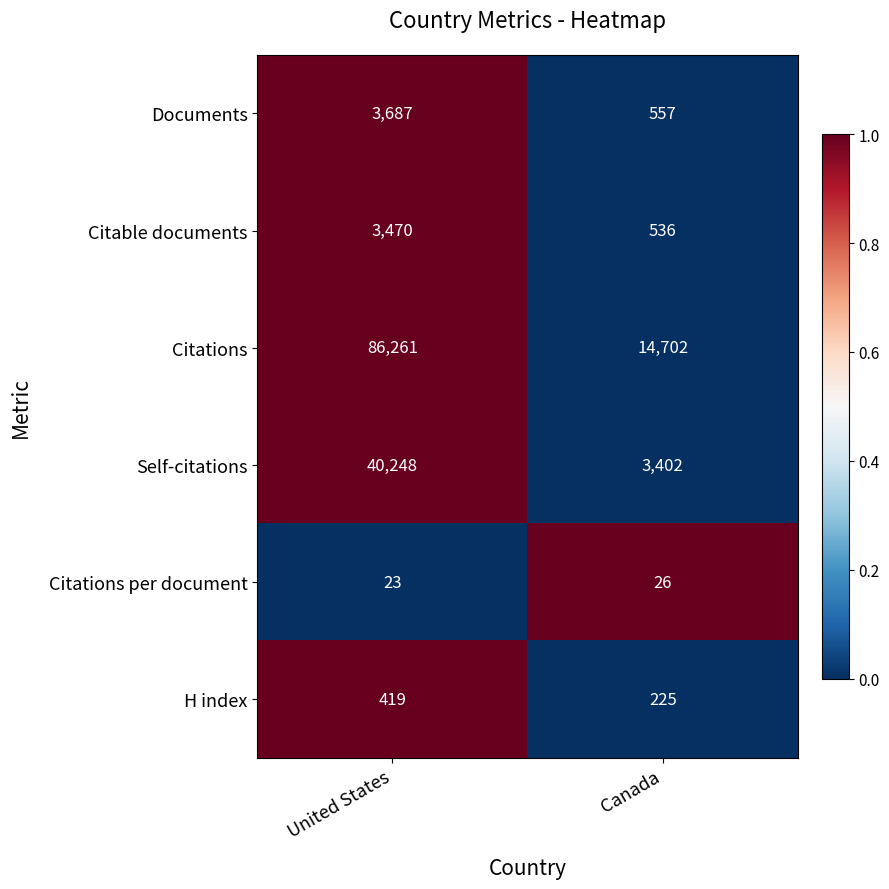

Reading right to left, transcribe all the data shown in this chart.

Documents: Canada=557	United States=3687
Citable documents: Canada=536	United States=3470
Citations: Canada=14702	United States=86261
Self-citations: Canada=3402	United States=40248
Citations per document: Canada=26	United States=23
H index: Canada=225	United States=419